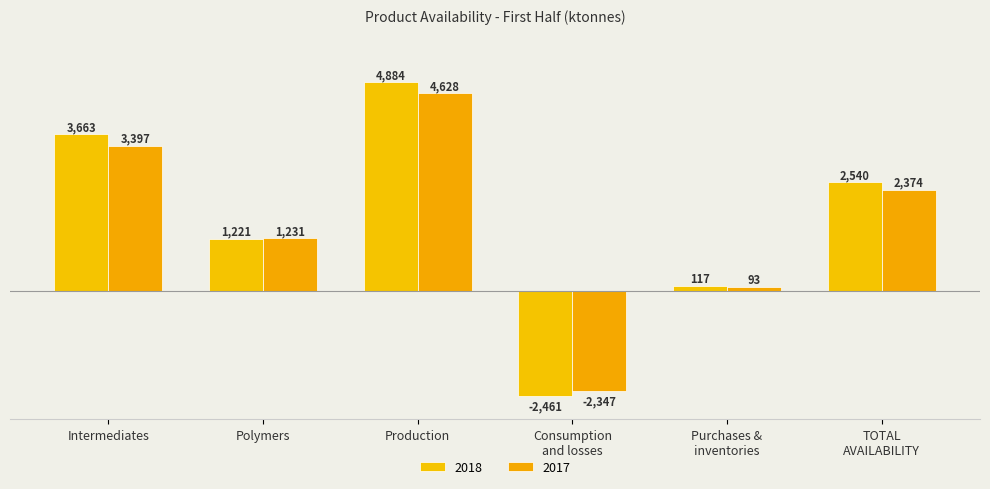

What value does the 2017 series have at Purchases &
inventories, to the nearest 50?

100